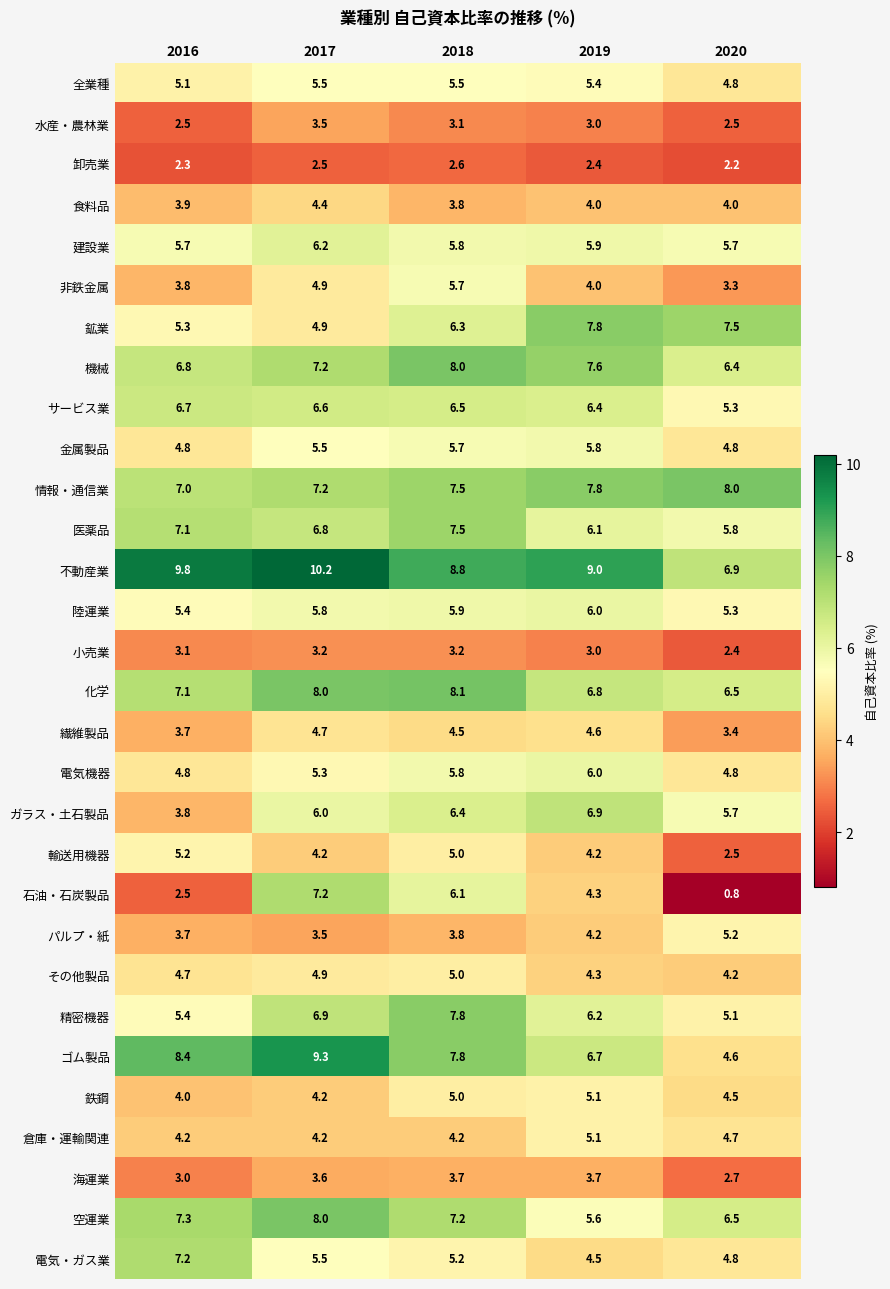

Which category has the highest value across all series?

2017